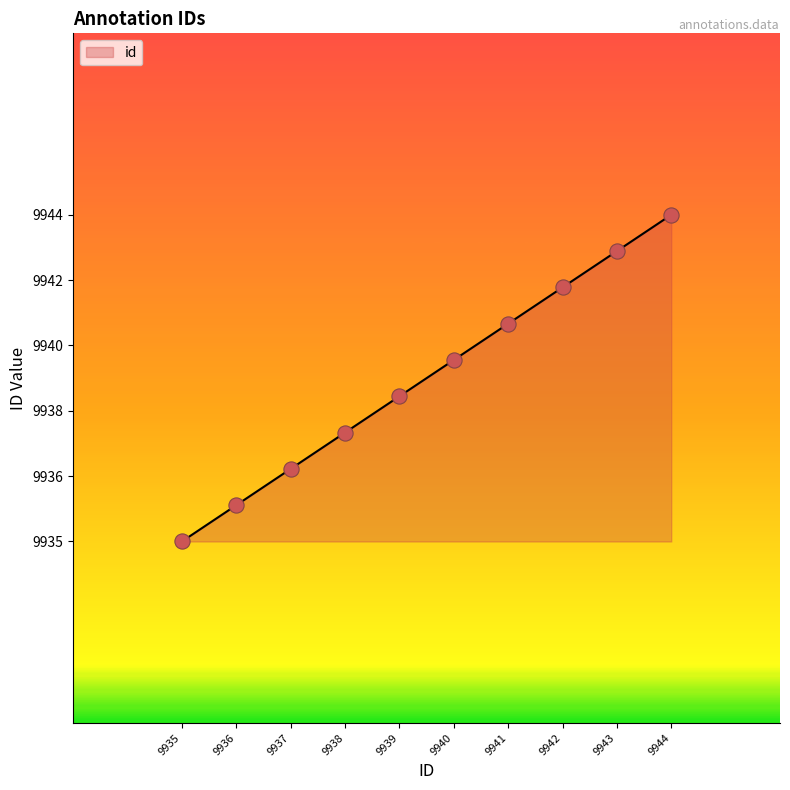

Is this an area chart (filled region under the line)?

Yes